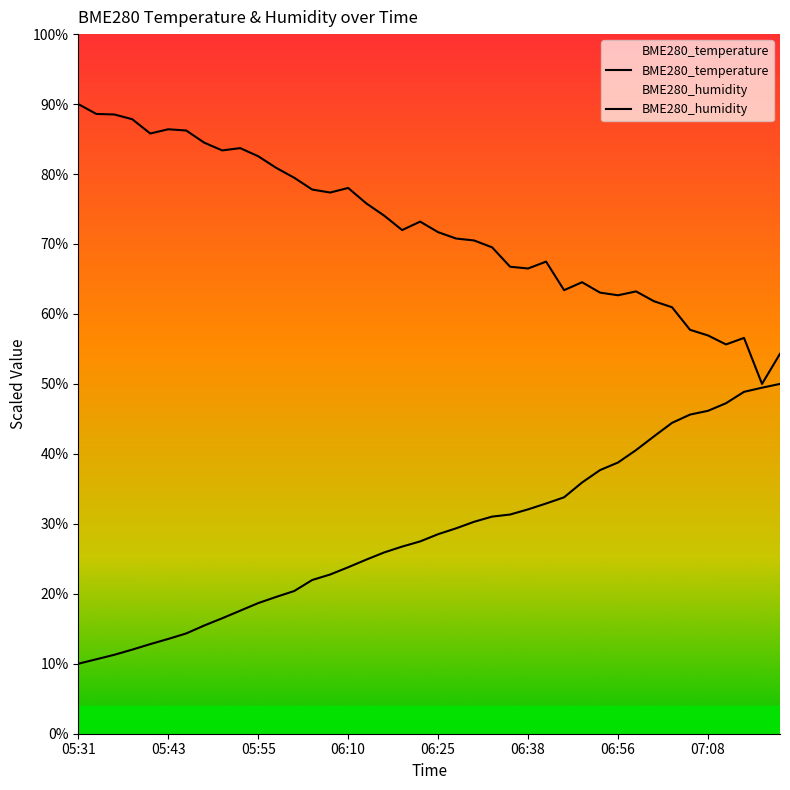

What is the difference between the maximum and minimum values in the BME280_temperature series?

40.0